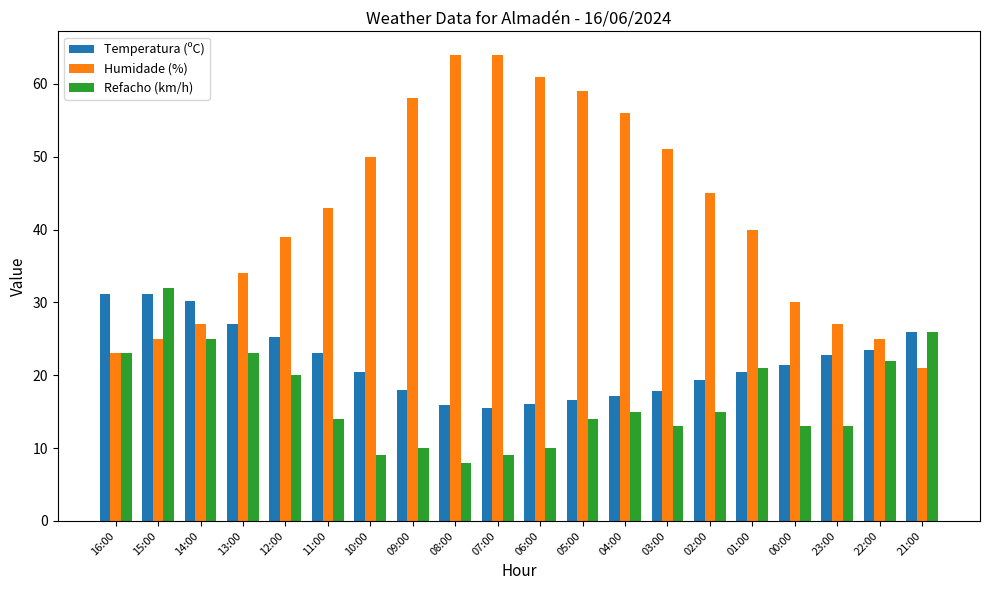

What is the total value across all series at 15:00?

88.1